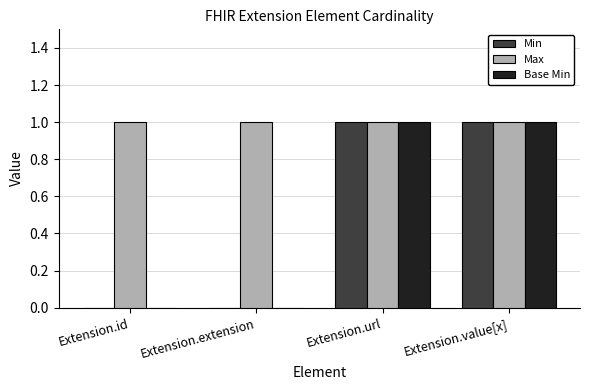

Is the value of Base Min at Extension.id greater than the value of Max at Extension.id?

No